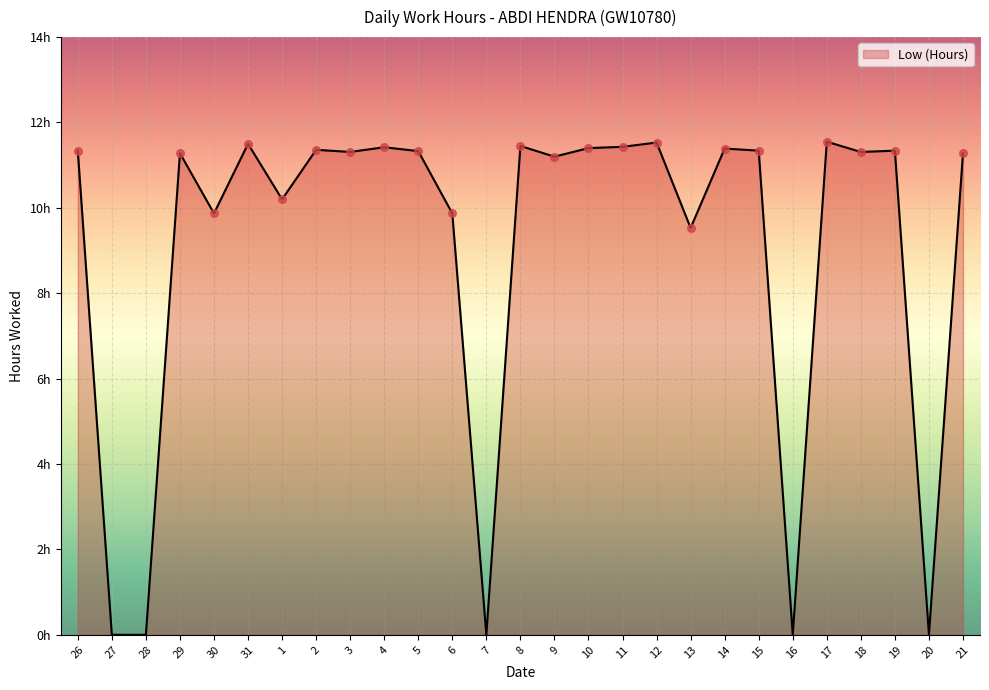

Which has a higher value, 7 or 27?

7